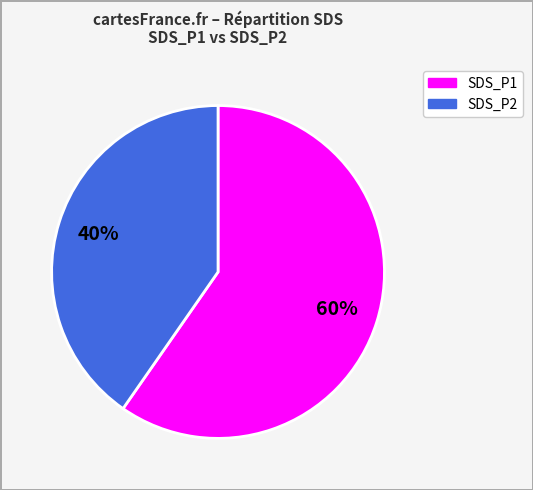

Which category has the smallest portion of the pie?

SDS_P2